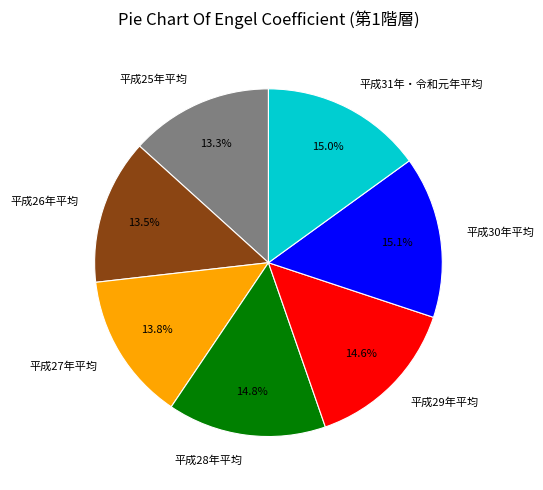

What percentage do 平成29年平均 and 平成26年平均 together represent?

28.1%